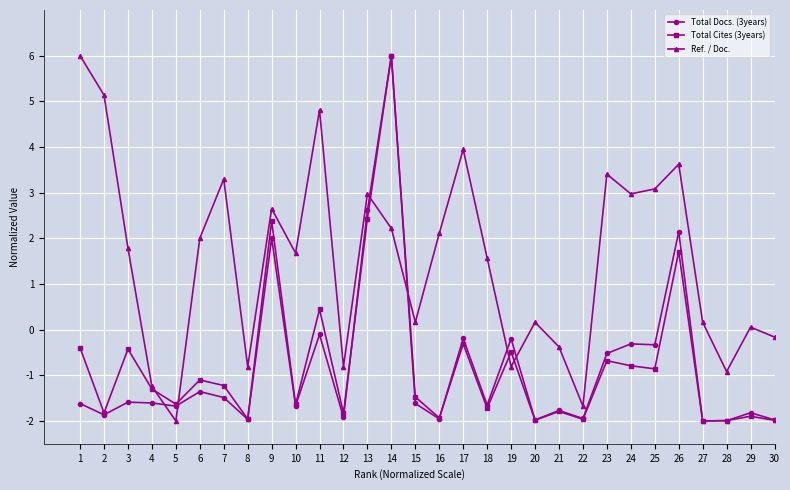

True or false: Total Docs. (3years) has more than 0 points higher than both neighbors.

True